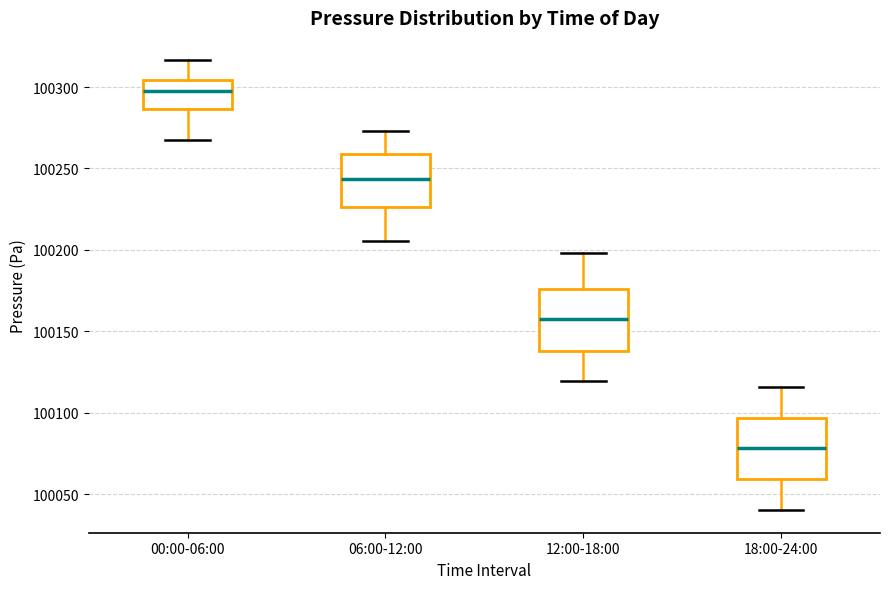

Which box has the highest median line?

00:00-06:00